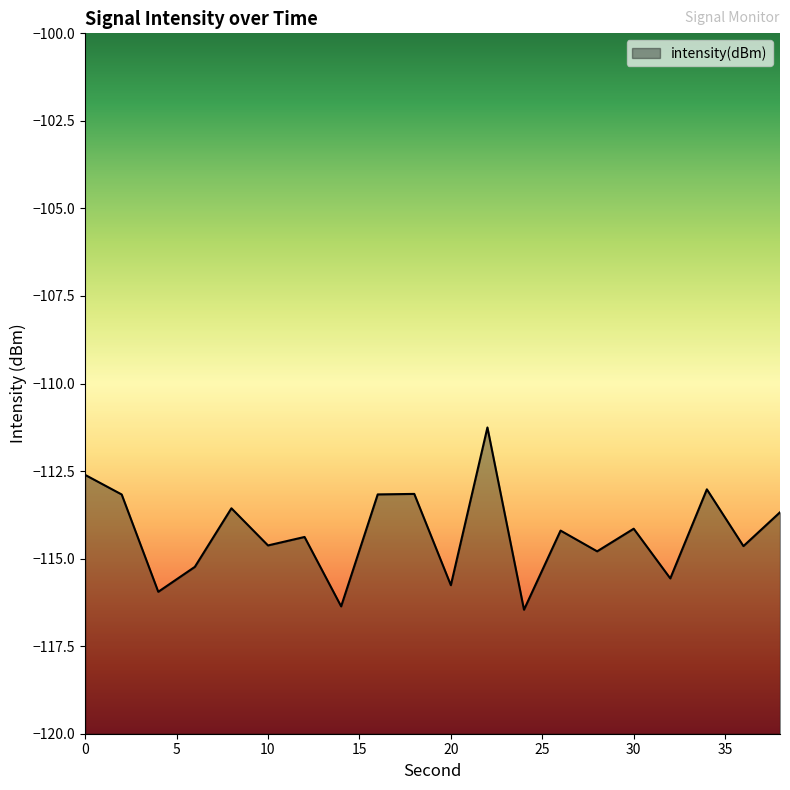

What is the greatest value displayed?

-111.3